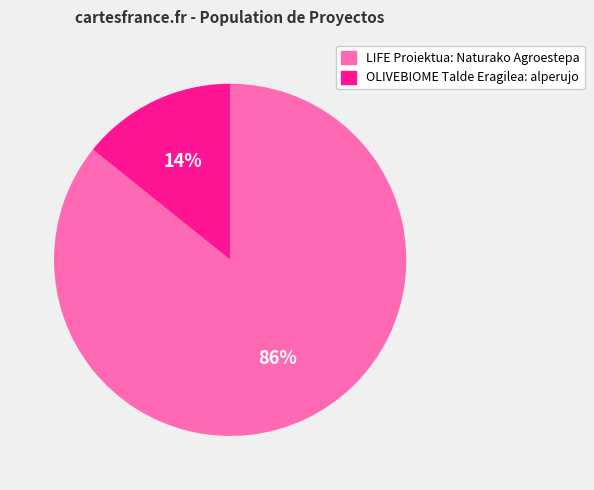

Is it true that OLIVEBIOME Talde Eragilea: alperujo is 29% of the pie?

False